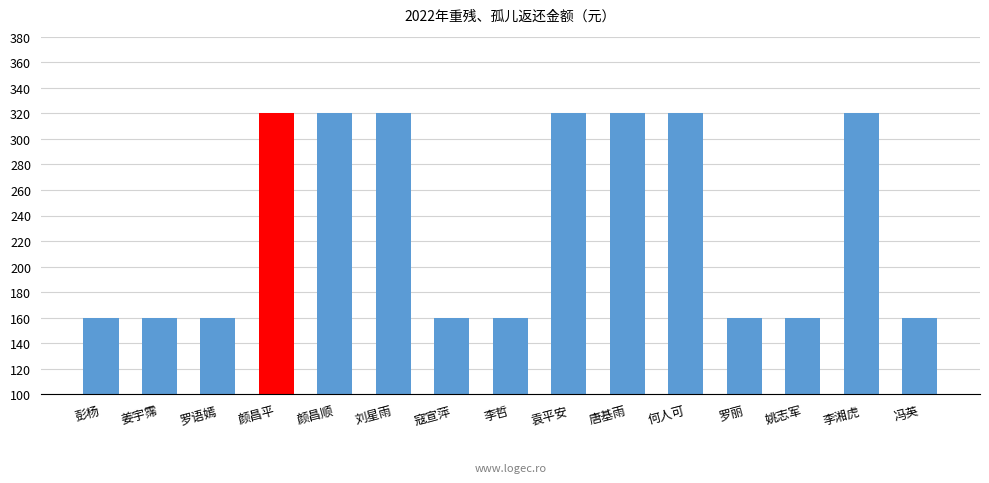

The value at 罗语嫣 is 58. True or false?

False